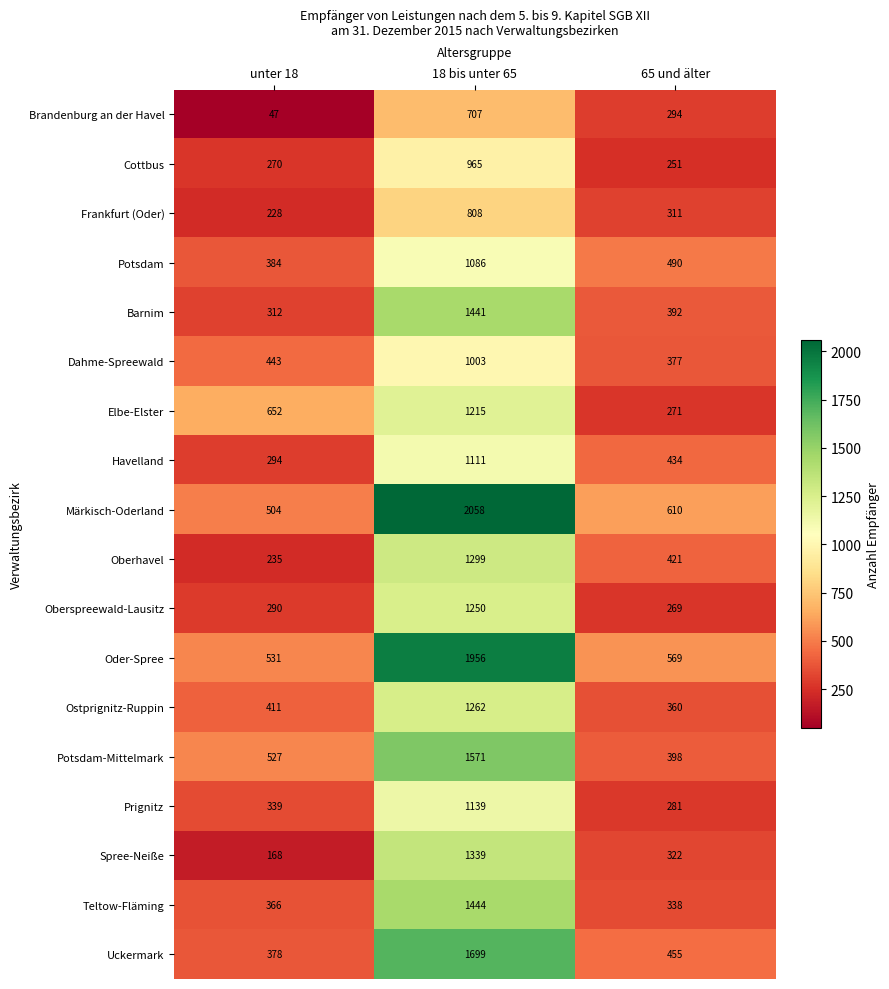

What value does the Potsdam-Mittelmark series have at unter 18, to the nearest 50?

550